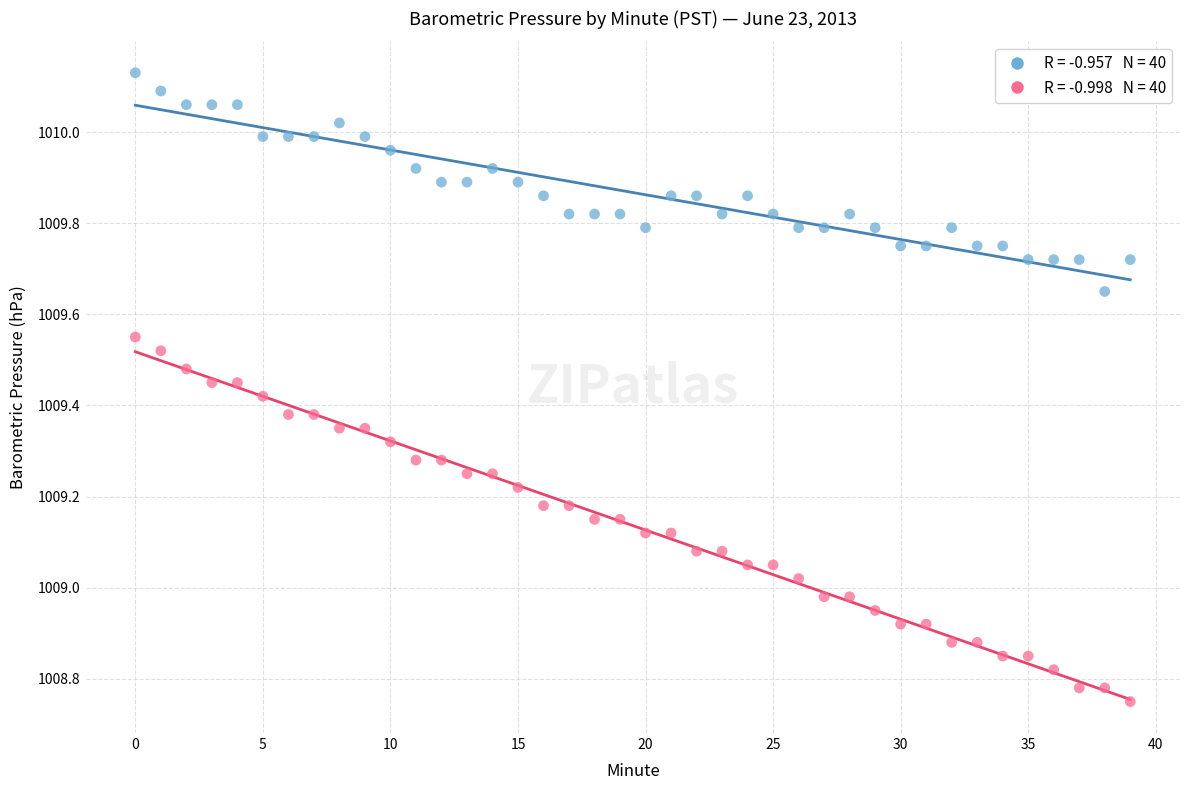

Across all data points, what is the range of Y values (max minus min)?

1.4